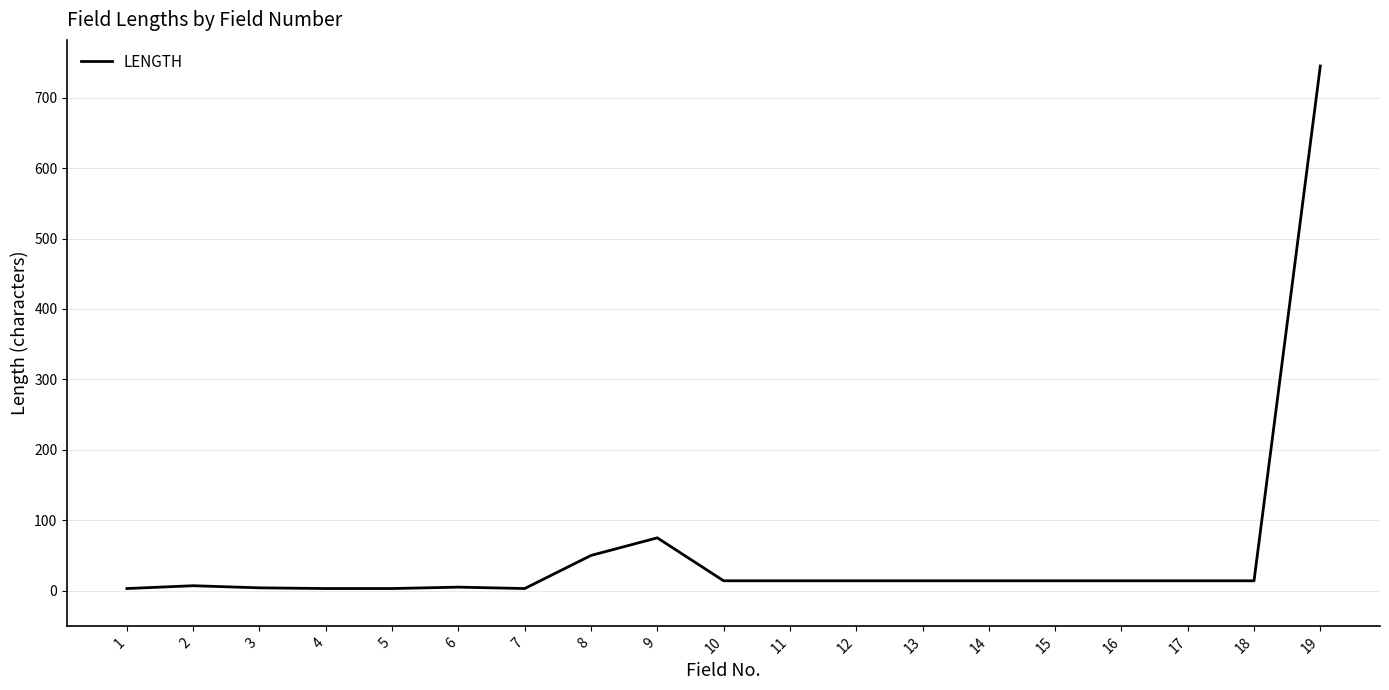

What is the change in value from 1 to 10?

+11